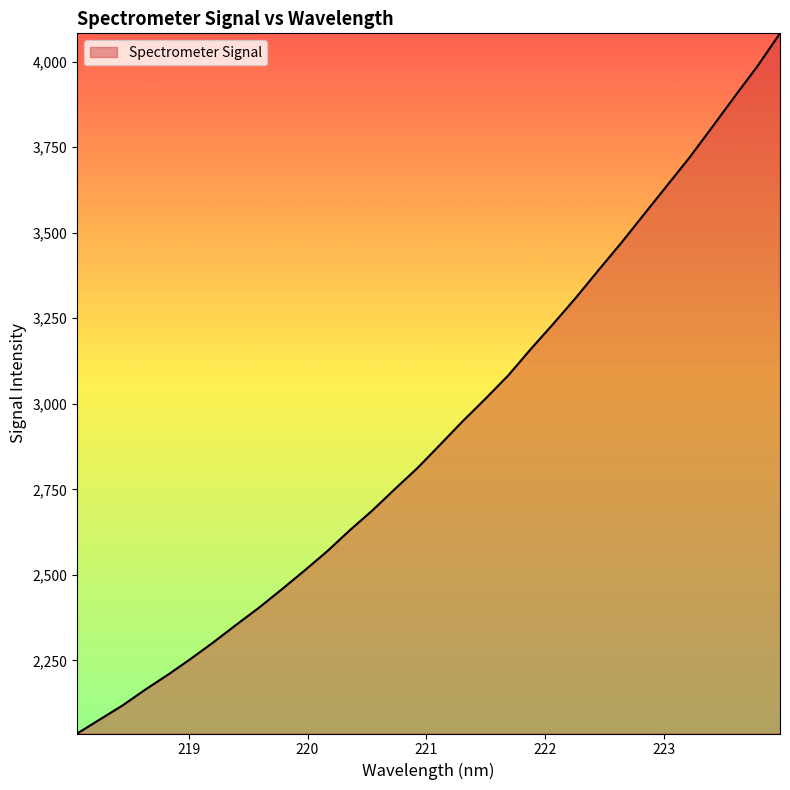

What is the maximum value shown in the chart?

4082.9